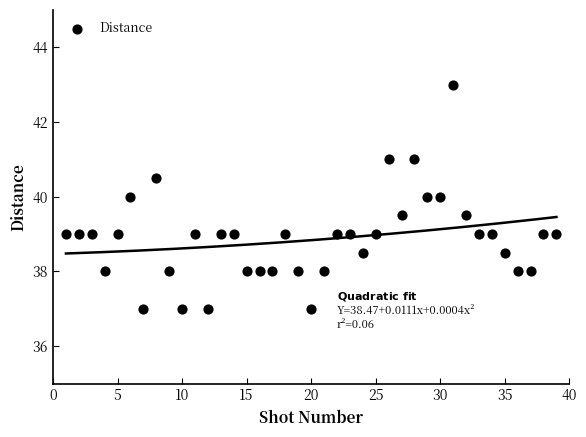

What is the range of X values (max minus min)?

38.0